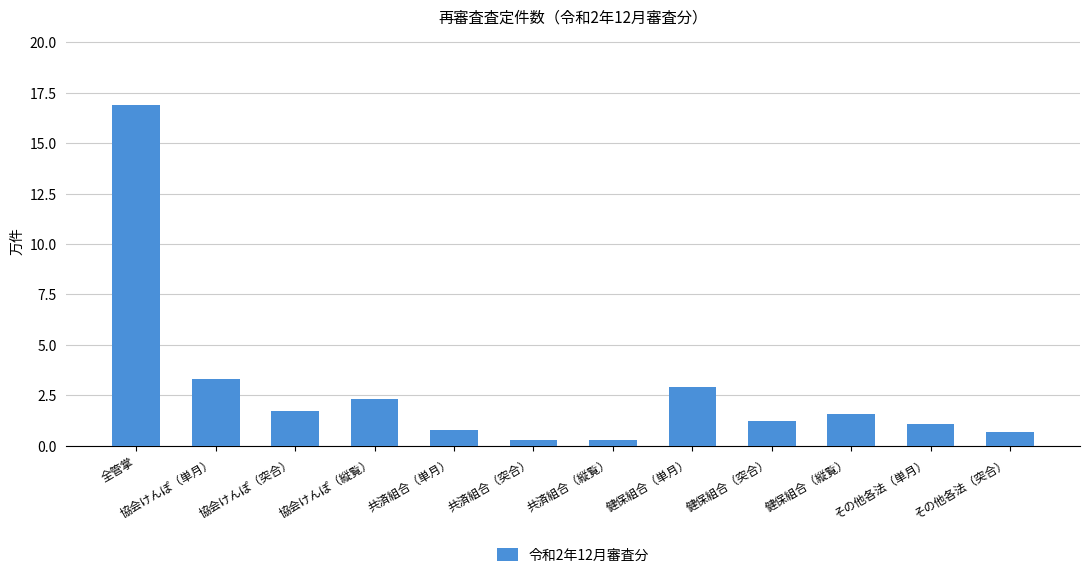

What is the label of the 11th bar from the left?

その他各法（単月）